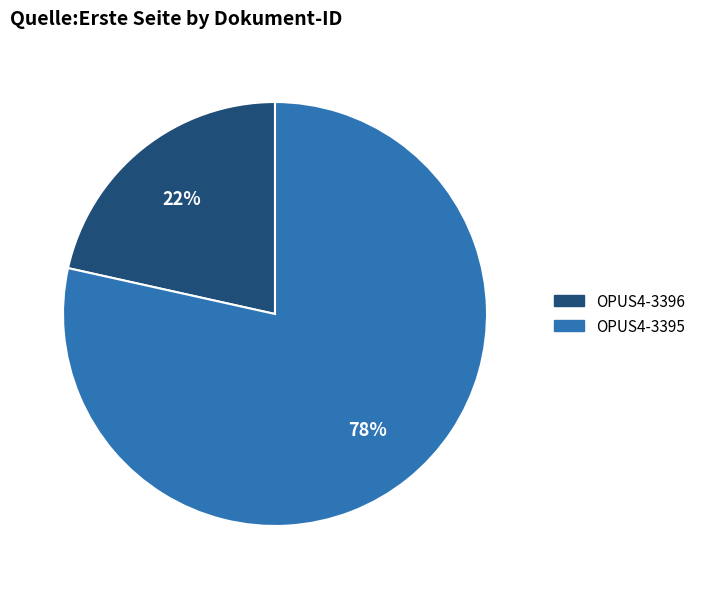

What is the largest slice in the pie chart?

OPUS4-3395